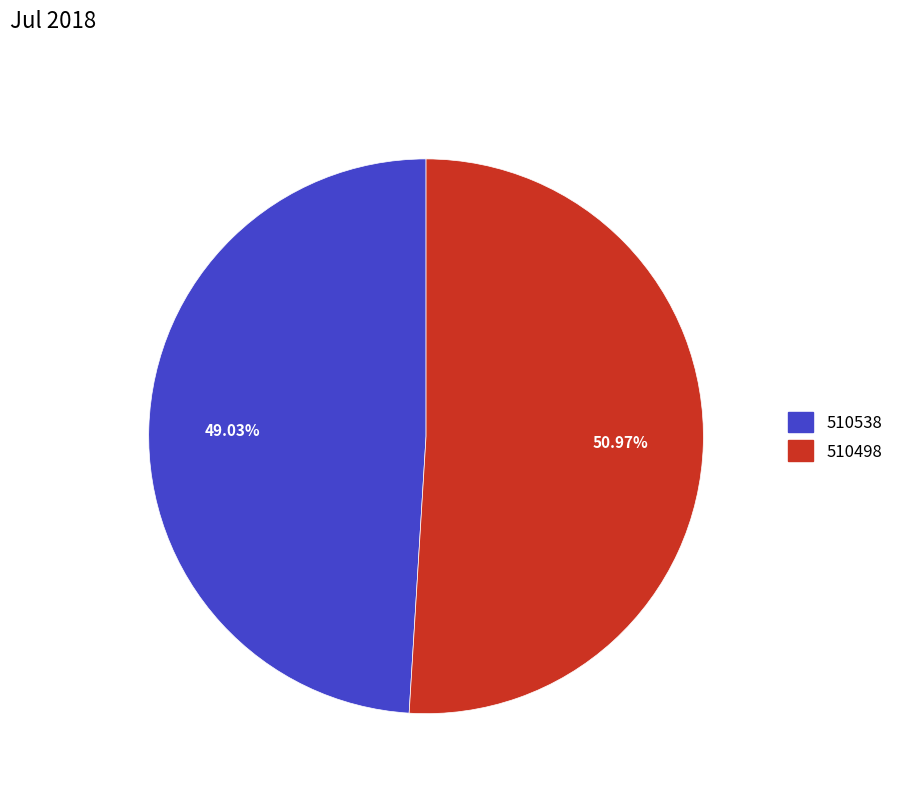

Is the sum of 510498 and 510538 greater than half?

Yes